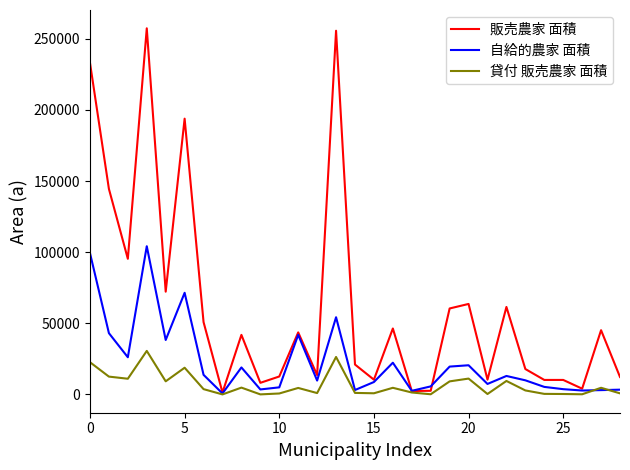

List the series in order of their overall mean, highest first.

販売農家 面積, 自給的農家 面積, 貸付 販売農家 面積